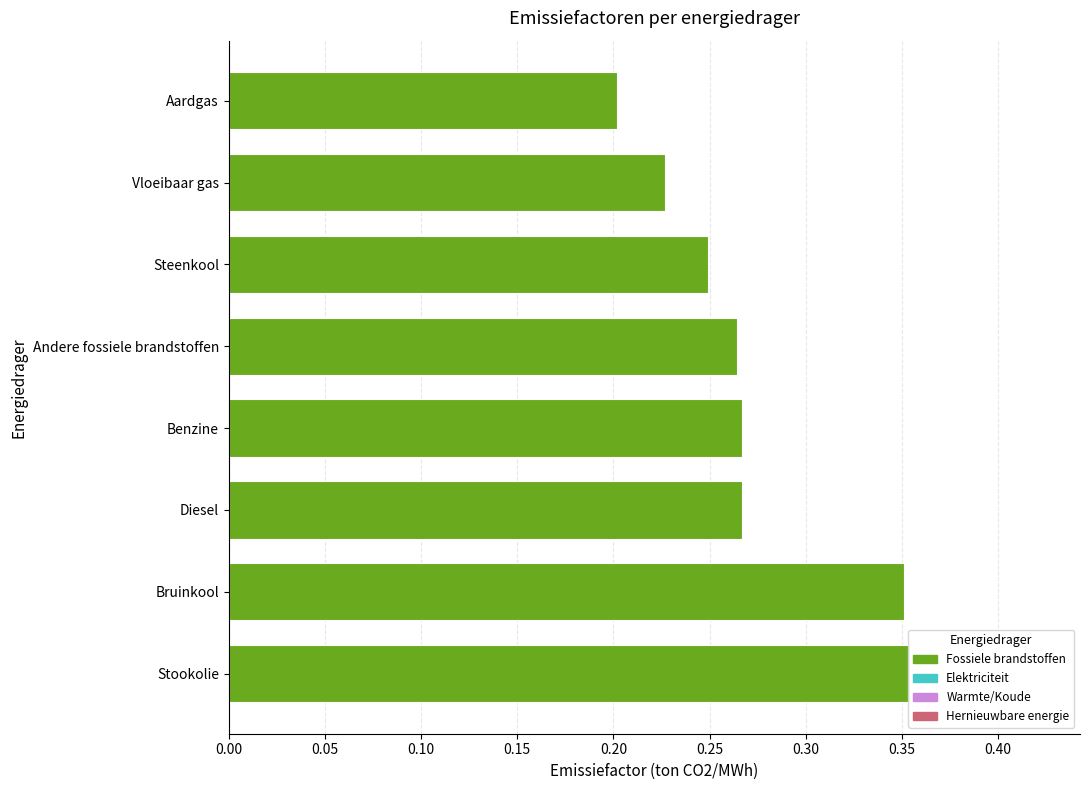

What is the greatest value displayed?

0.4